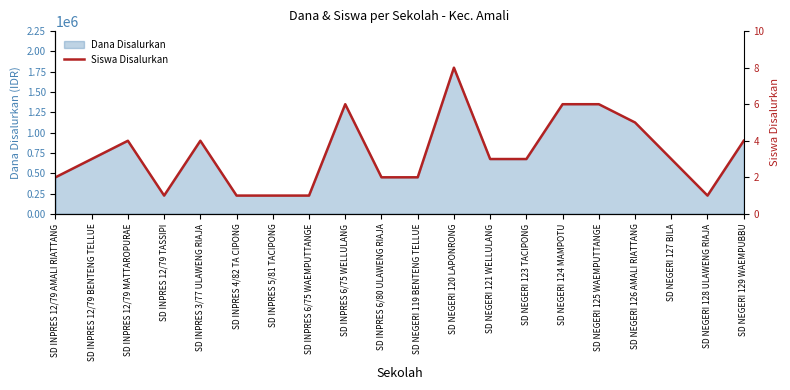

How many categories are shown in the chart?

20